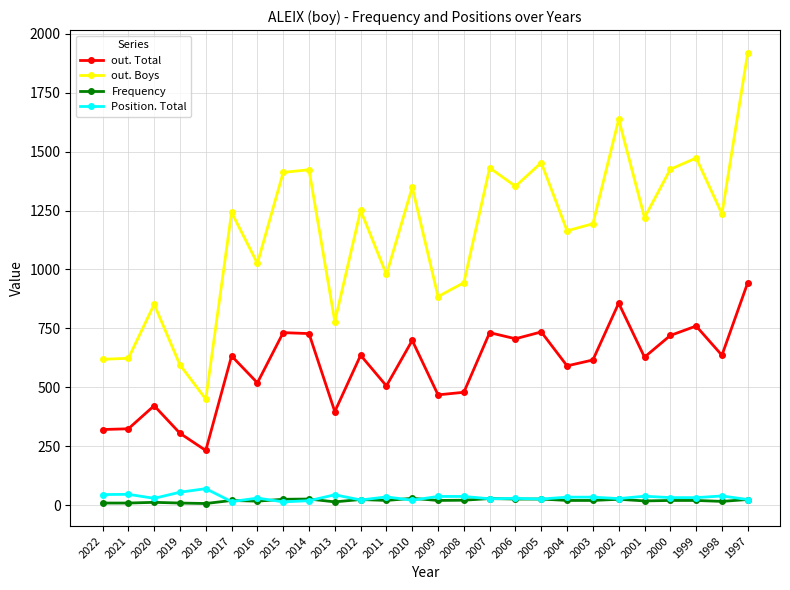

Count the number of categories in the chart.

26